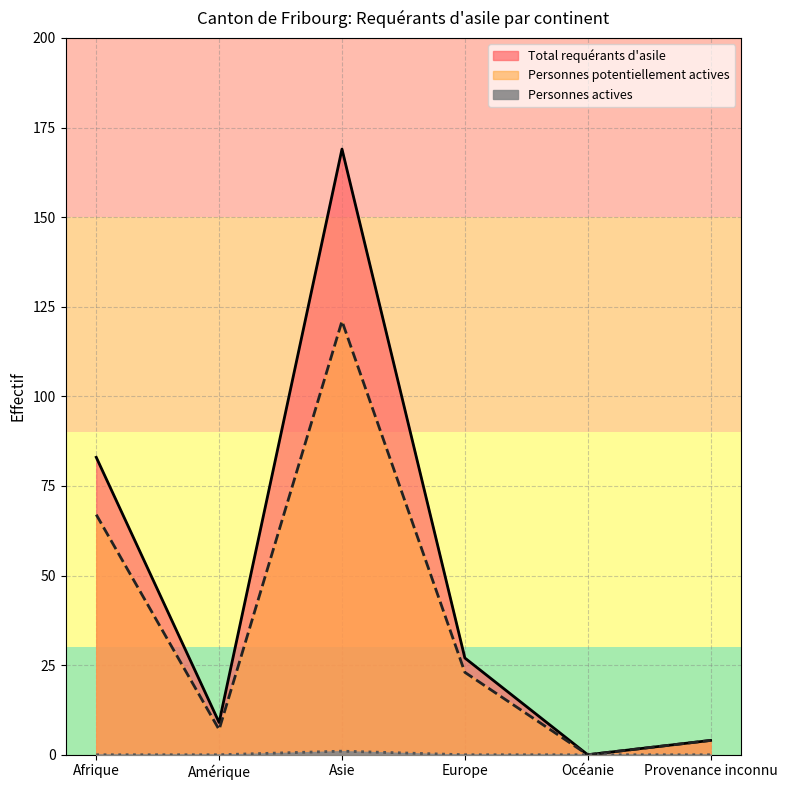

Does the chart have visible grid lines?

Yes